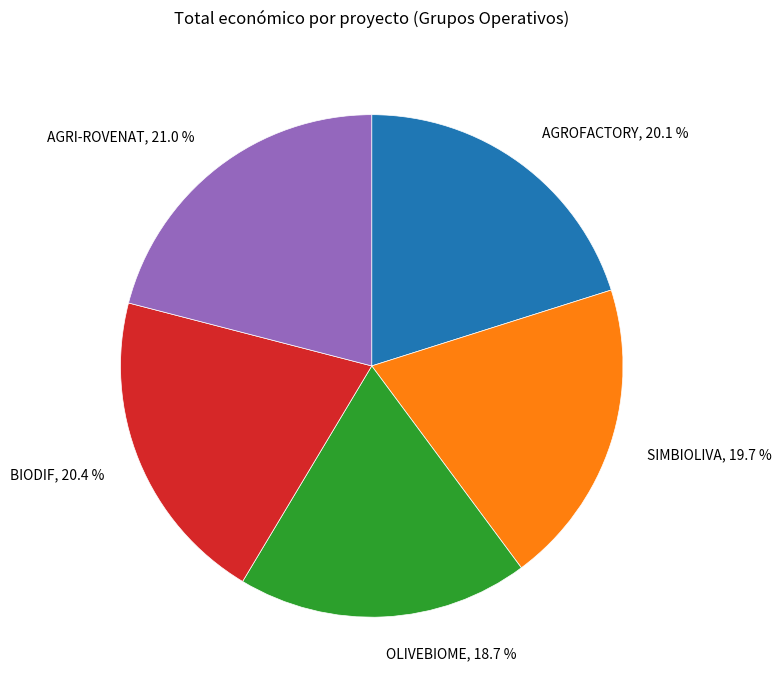

How many segments does this pie chart have?

5